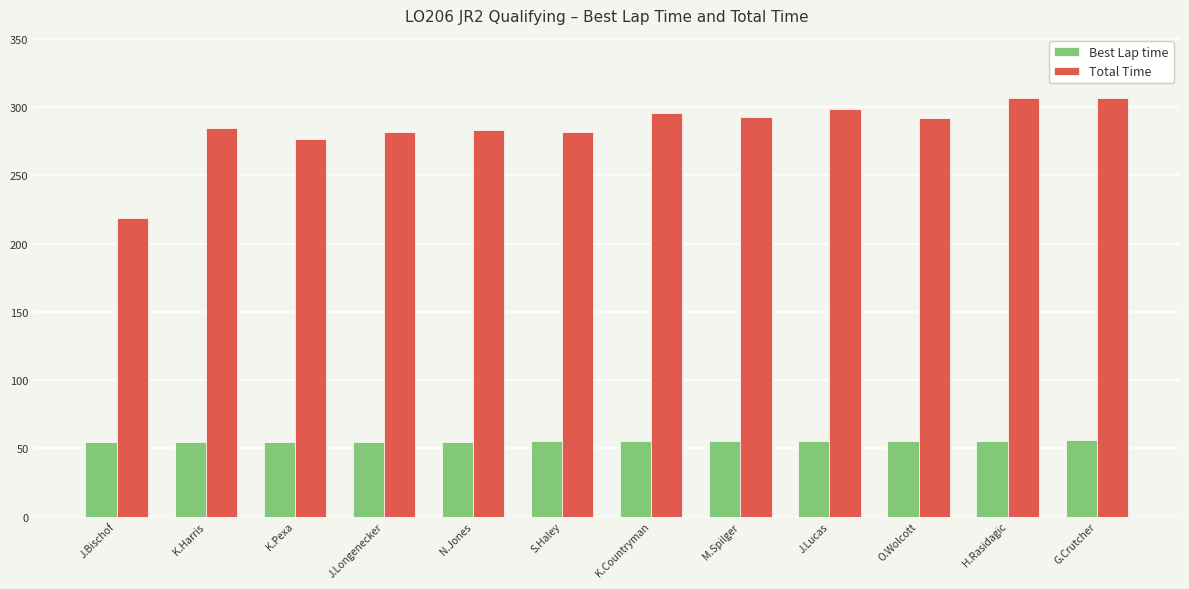

What is the highest value of the Total Time series?

306.9